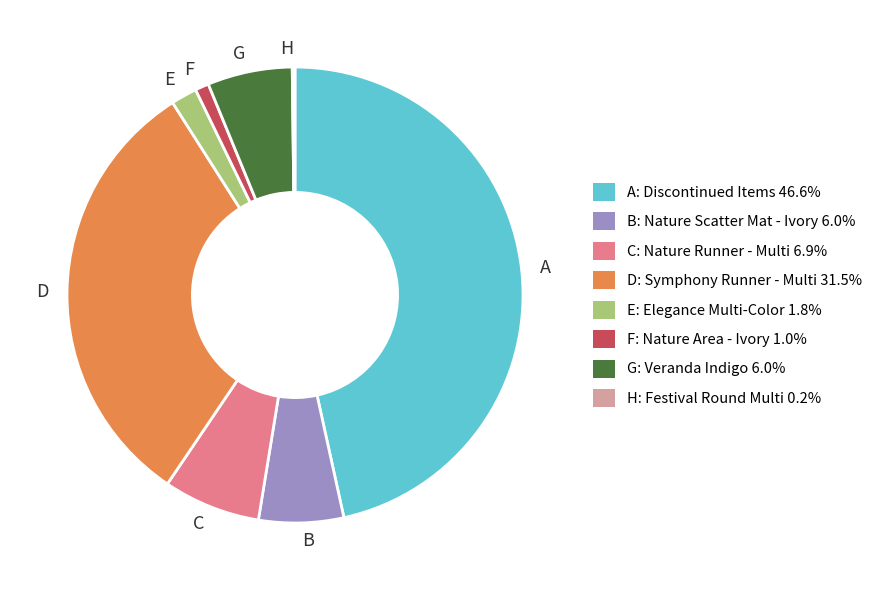

Which slice is the largest?

A